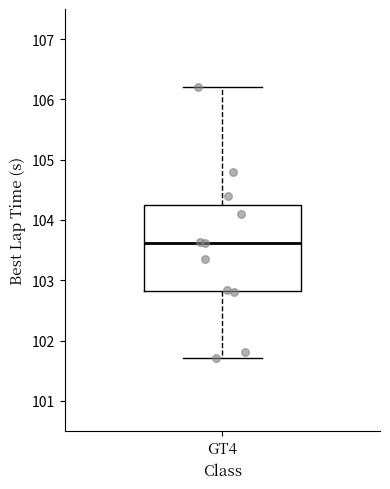

Read this box plot against the y-axis: the position of the median line, the range covered by the box, and the ends of both whiskers. The values are not printed on the chart, so give them approximately, as read against the axis.

median 103.6, box 102.8 to 104.2, whiskers 101.7 to 106.2